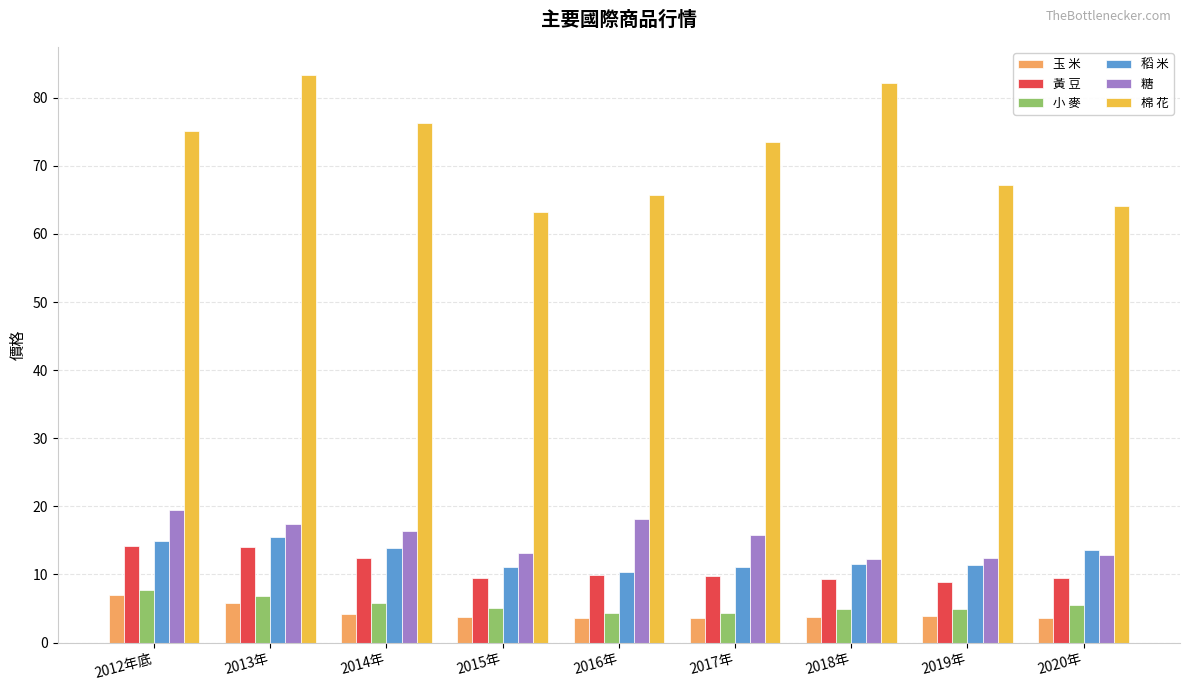

What is the lowest value of the 小 麥 series?

4.4